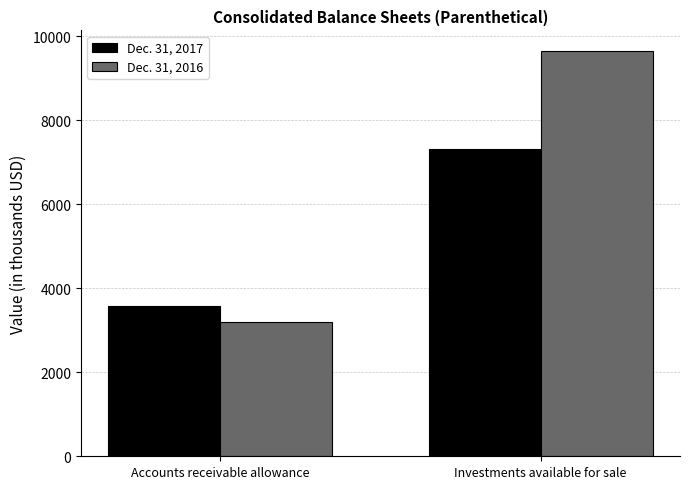

What is the sum of the Dec. 31, 2017 values at Investments available for sale and Accounts receivable allowance?

10882